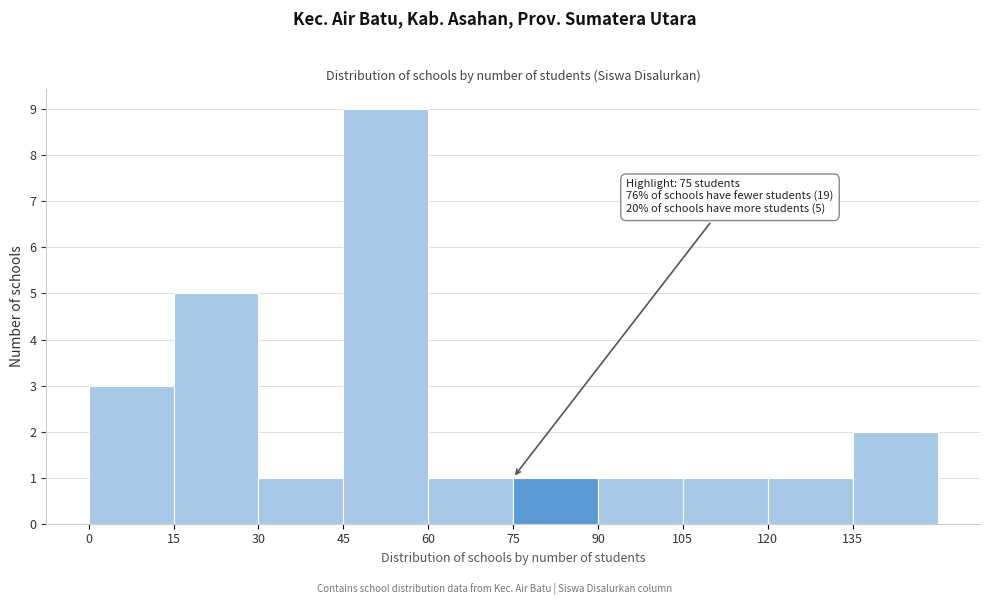

Over which range of the x-axis is the bar tallest?

45 to 60